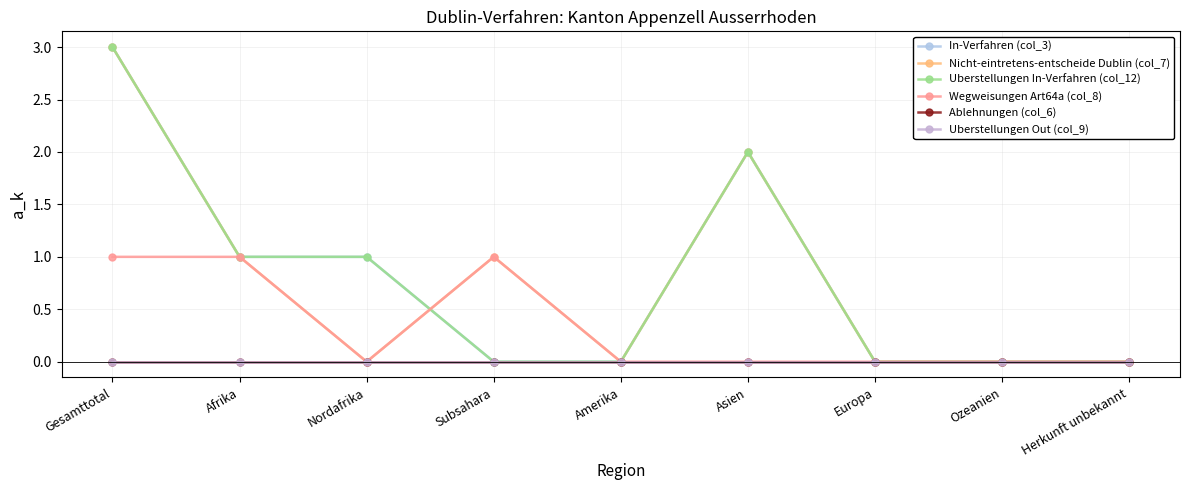

How many data points in Uberstellungen In-Verfahren (col_12) are above 0?

4